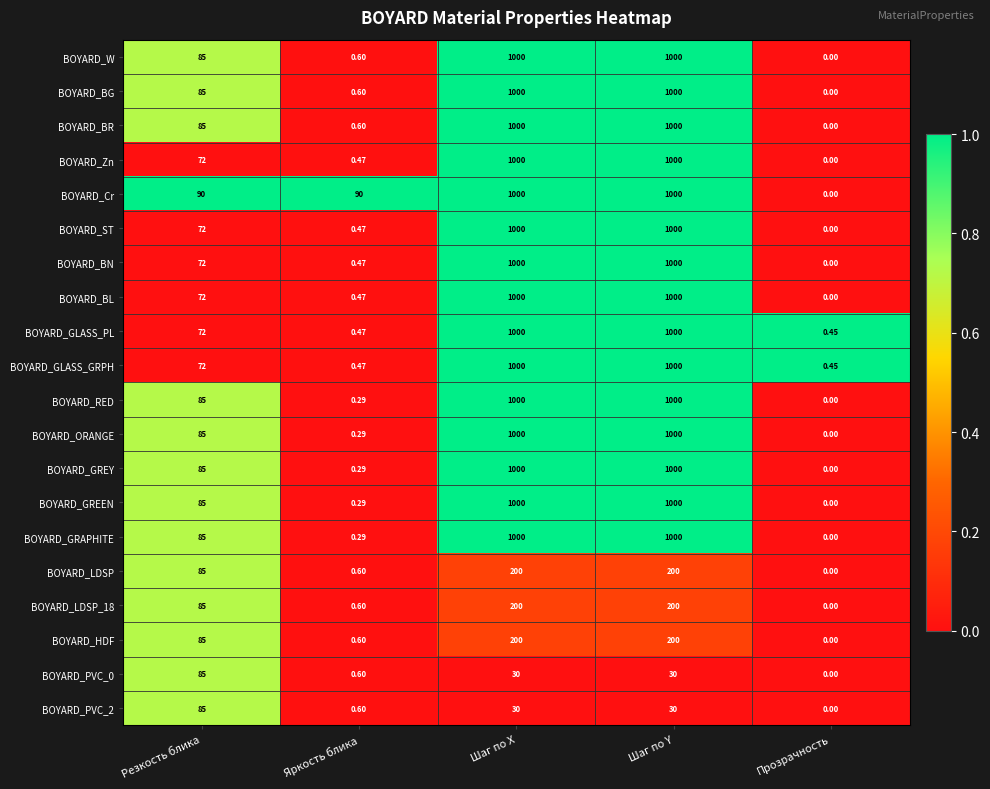

Which label corresponds to the smallest value in the chart?

Прозрачность